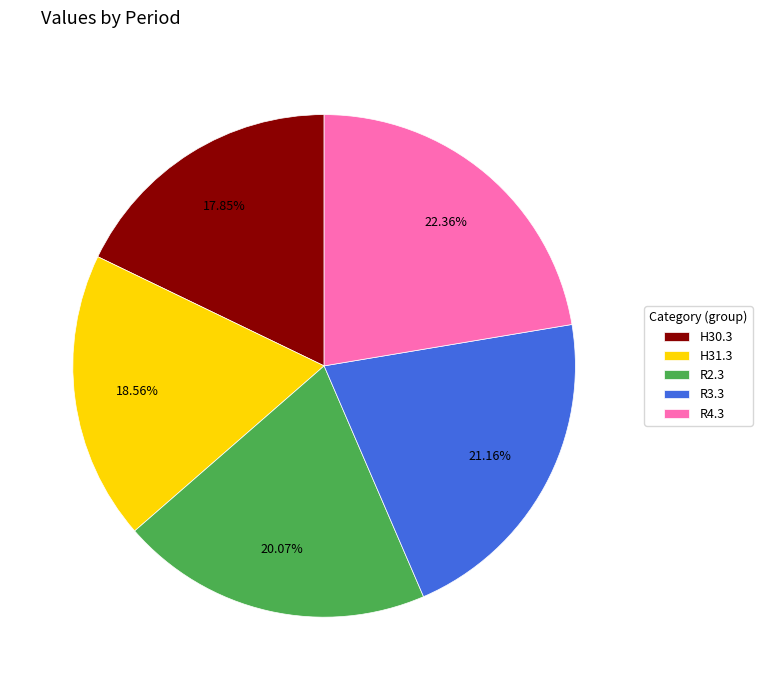

To the nearest percent, what is the difference between the R2.3 and R3.3 slice percentages?

1%